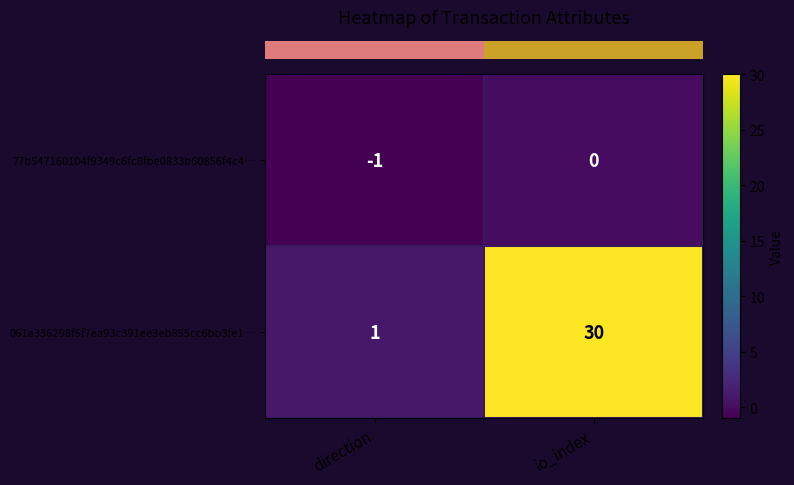

What is the difference between the 061a336298f5f7ea93c391ee3eb855cc6bb3fe1… values at io_index and direction?

29